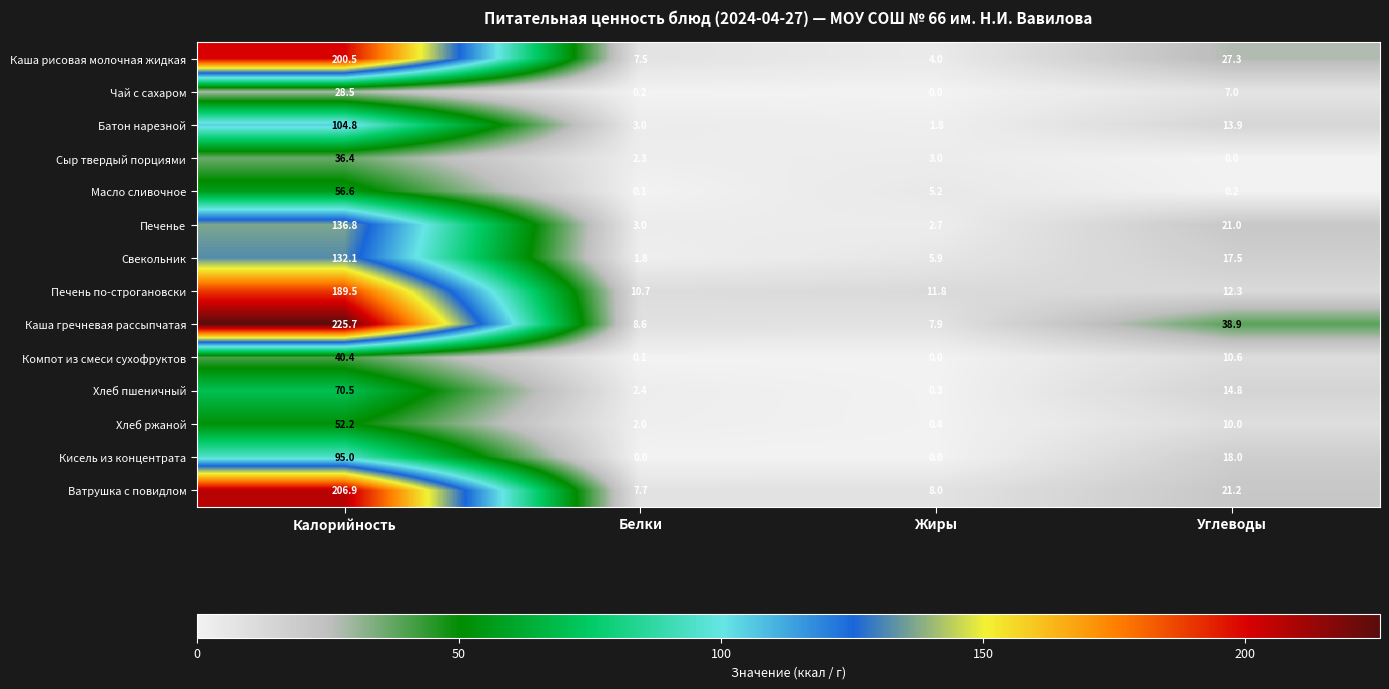

At which label is Каша гречневая рассыпчатая closest to 116?

Углеводы